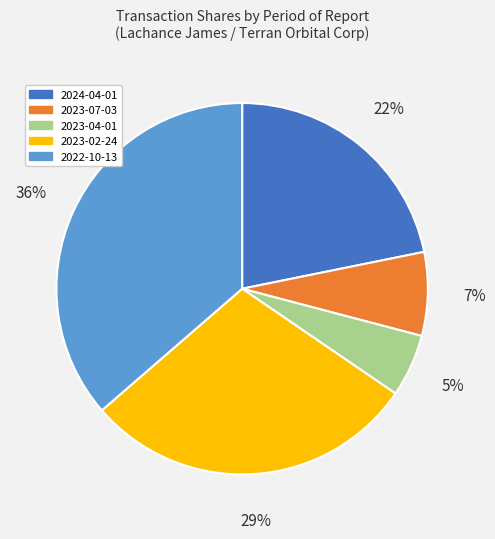

What is the ratio of the value at 2023-07-03 to the value at 2023-02-24?

0.2